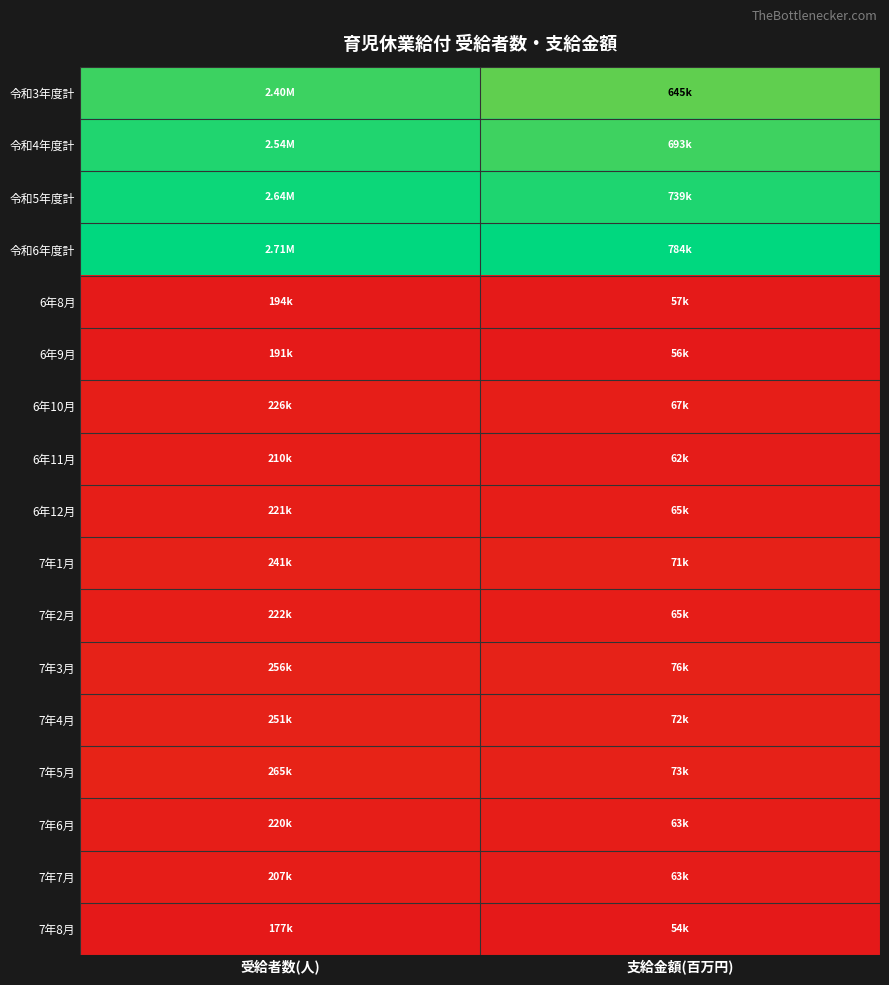

At how many categories does at least one series exceed 0?

2